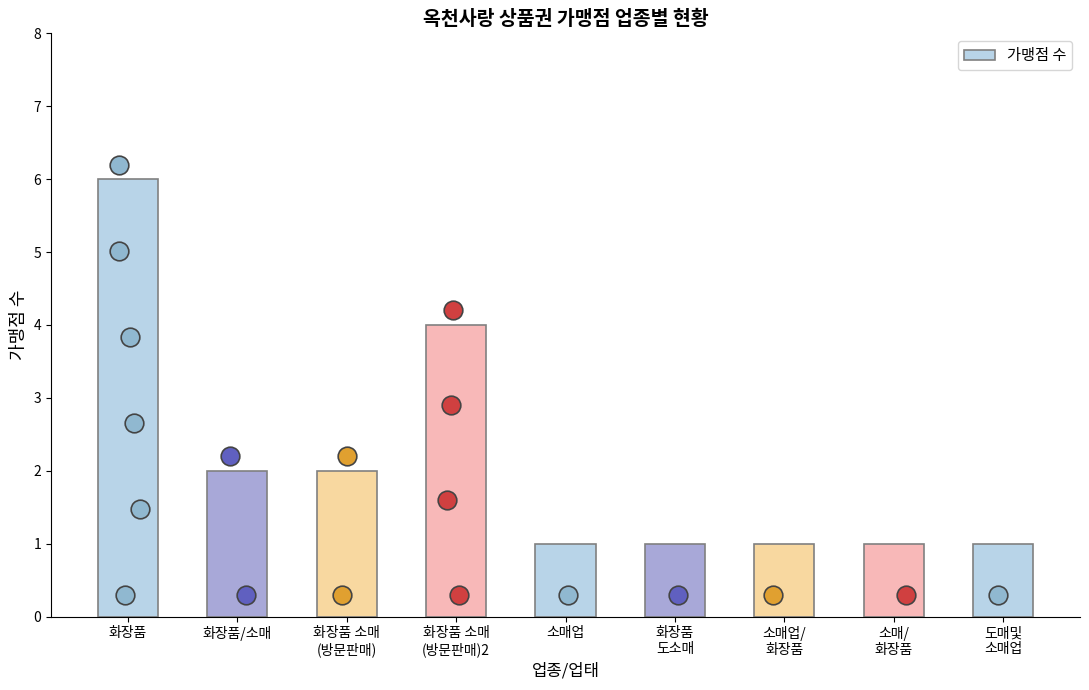

What is the change in value from 화장품 to 소매/
화장품?

-5